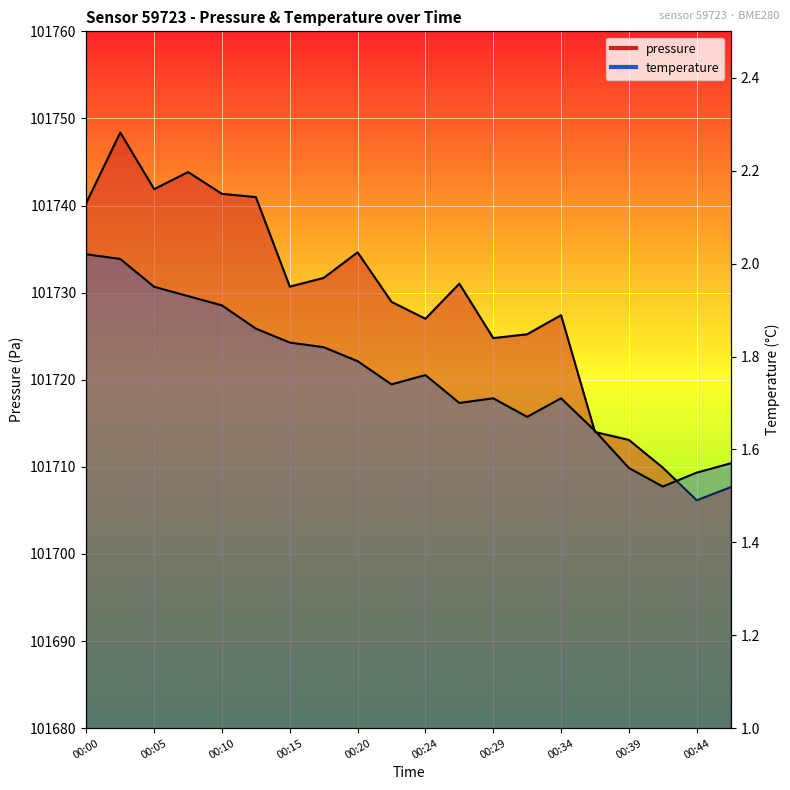

At how many categories does at least one series exceed 80220?

20